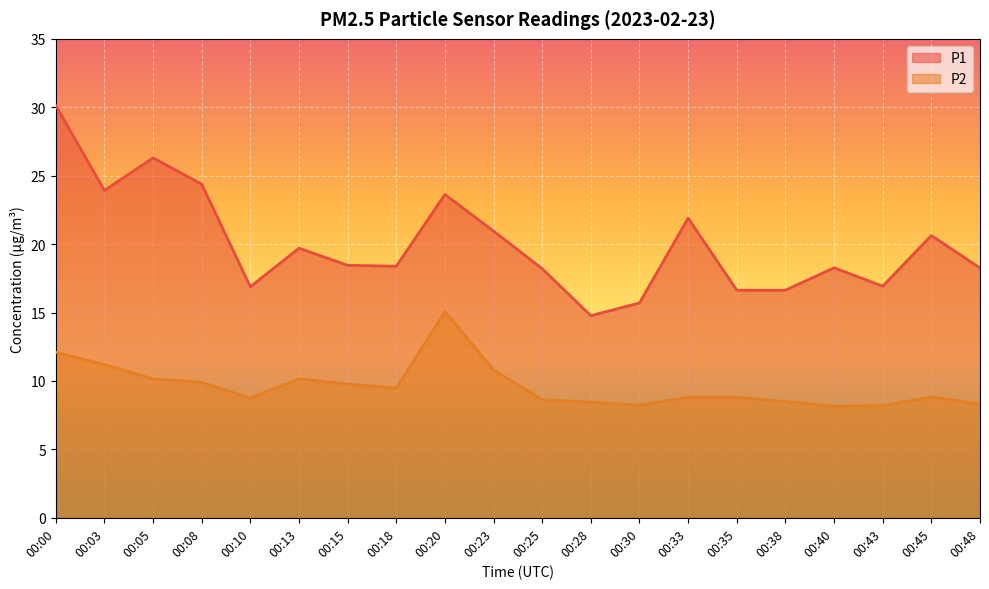

List the series in order of their overall mean, highest first.

P1, P2